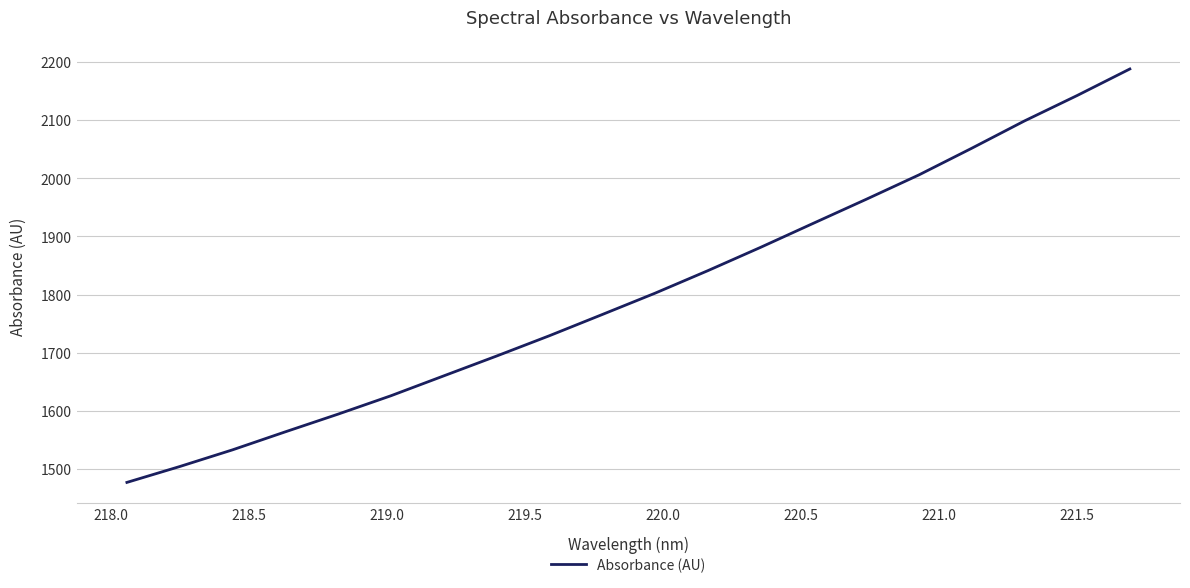

What is the greatest value displayed?

2188.0